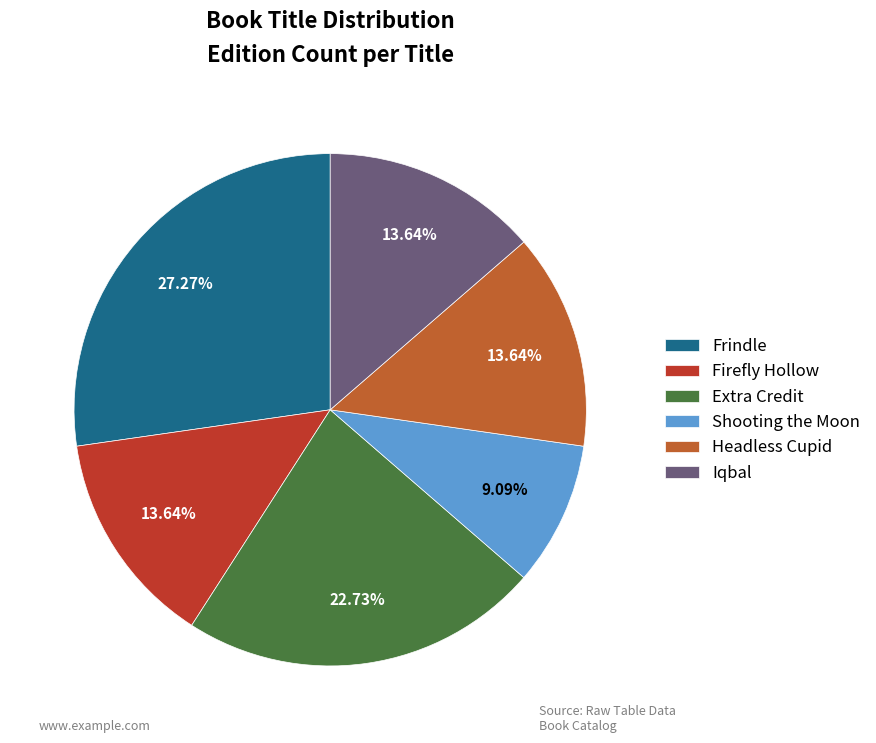

What percentage is the Headless Cupid slice, to the nearest percent?

14%